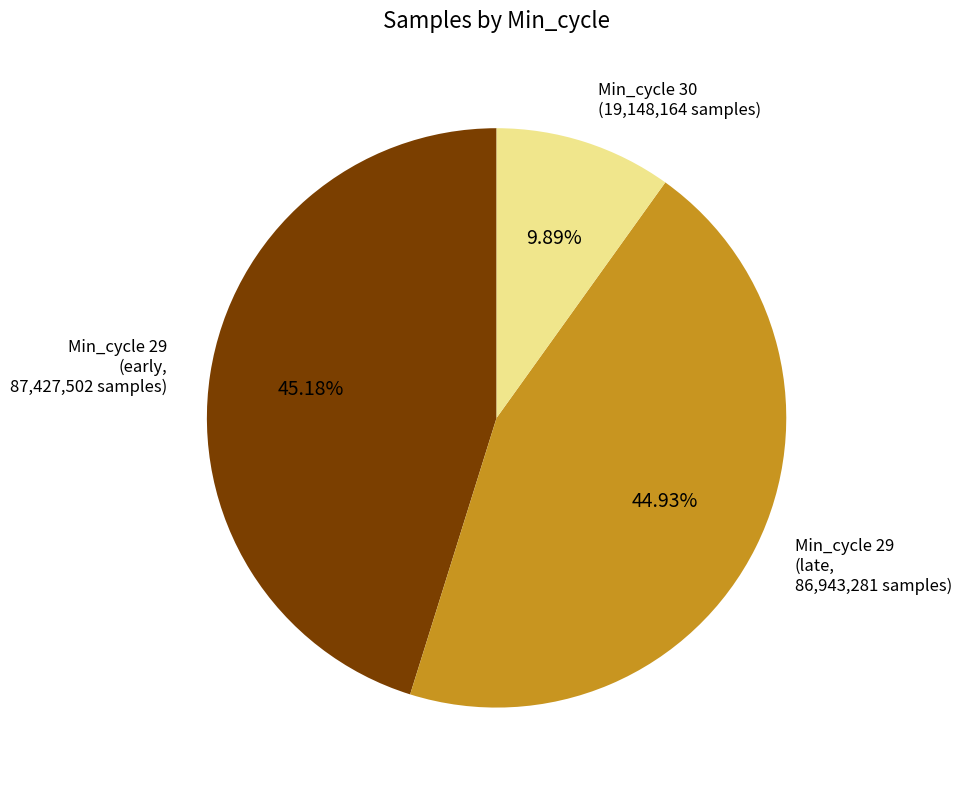

Does any single category account for the majority?

No